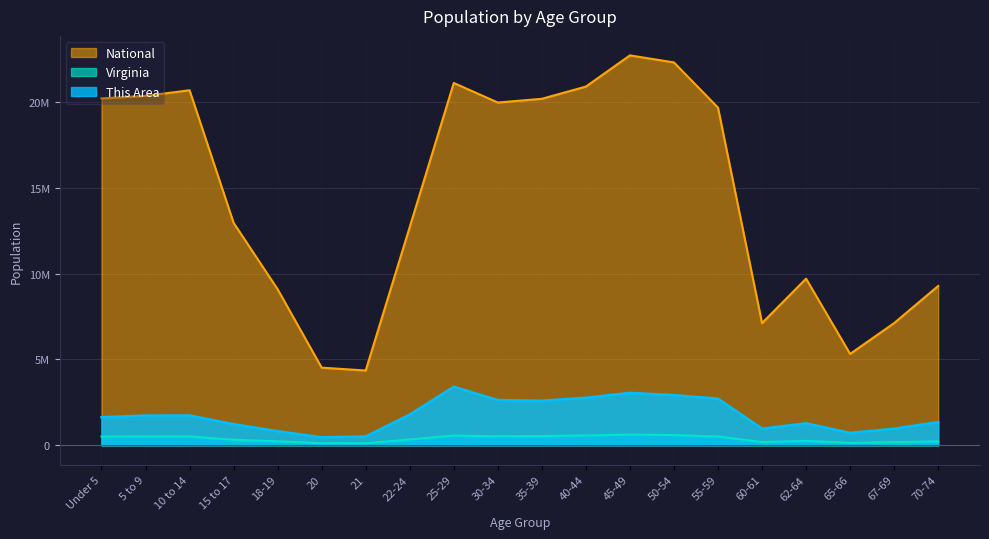

List the labels in order of National value, largest first.

45-49, 50-54, 25-29, 40-44, 10 to 14, 5 to 9, Under 5, 35-39, 30-34, 55-59, 15 to 17, 22-24, 62-64, 70-74, 18-19, 67-69, 60-61, 65-66, 20, 21